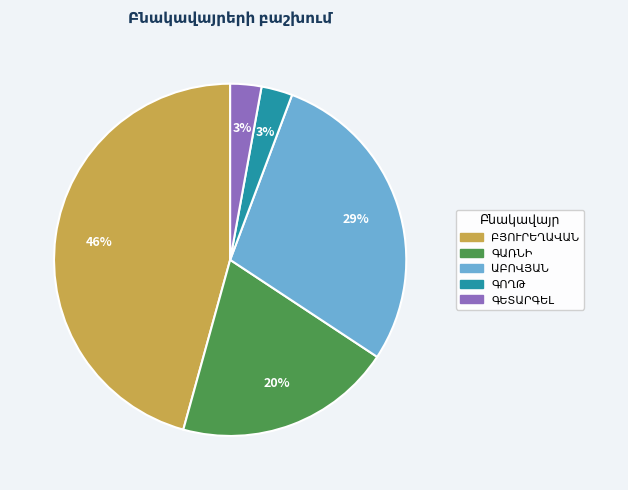

To the nearest percent, what is the difference between the largest and smallest slice percentages?

43%